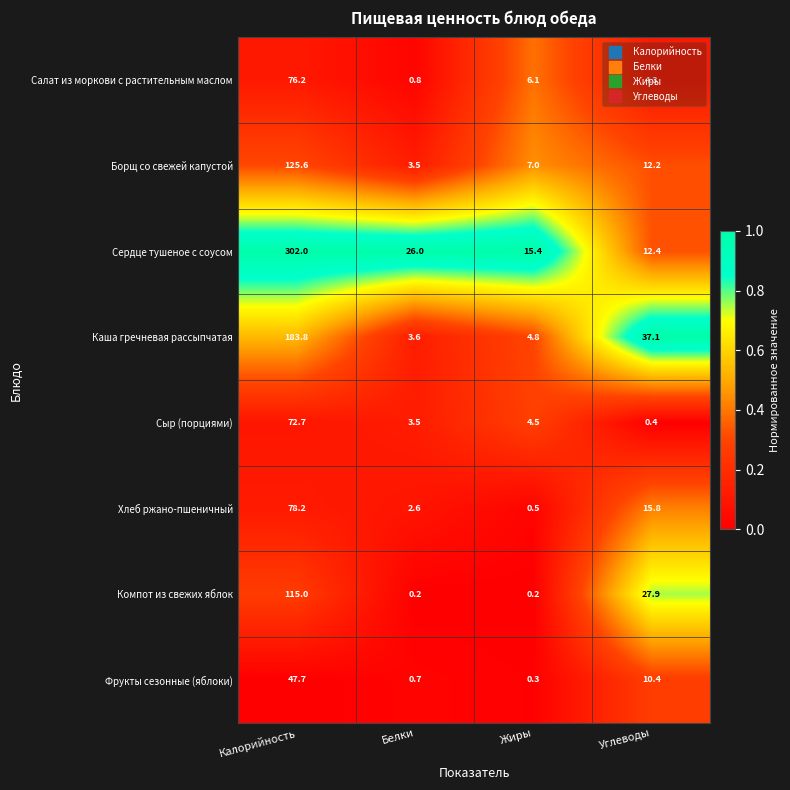

At Углеводы, list the series in order from largest to smallest.

Каша гречневая рассыпчатая, Компот из свежих яблок, Хлеб ржано-пшеничный, Сердце тушеное с соусом, Борщ со свежей капустой, Фрукты сезонные (яблоки), Салат из моркови с растительным маслом, Сыр (порциями)